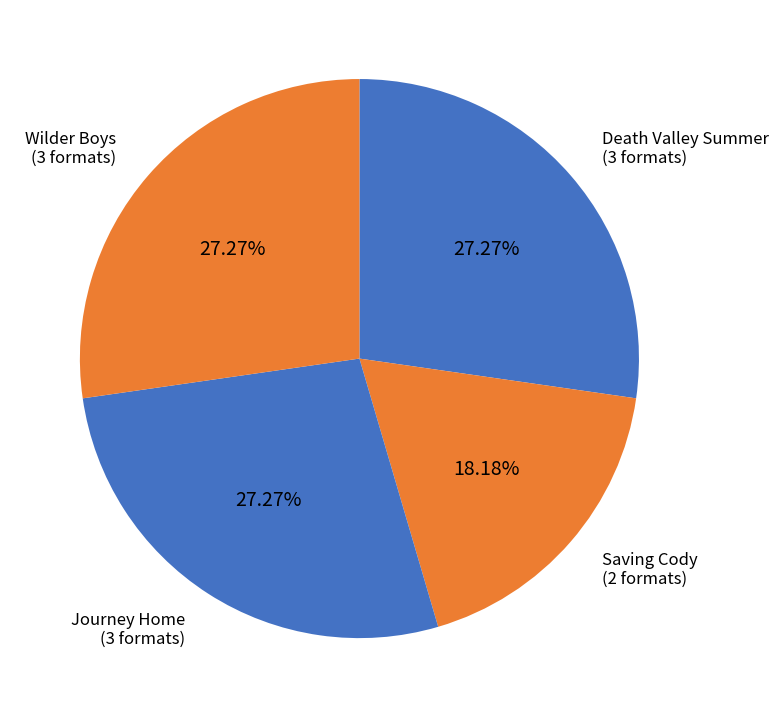

The Saving Cody slice represents 18% of the pie. True or false?

True